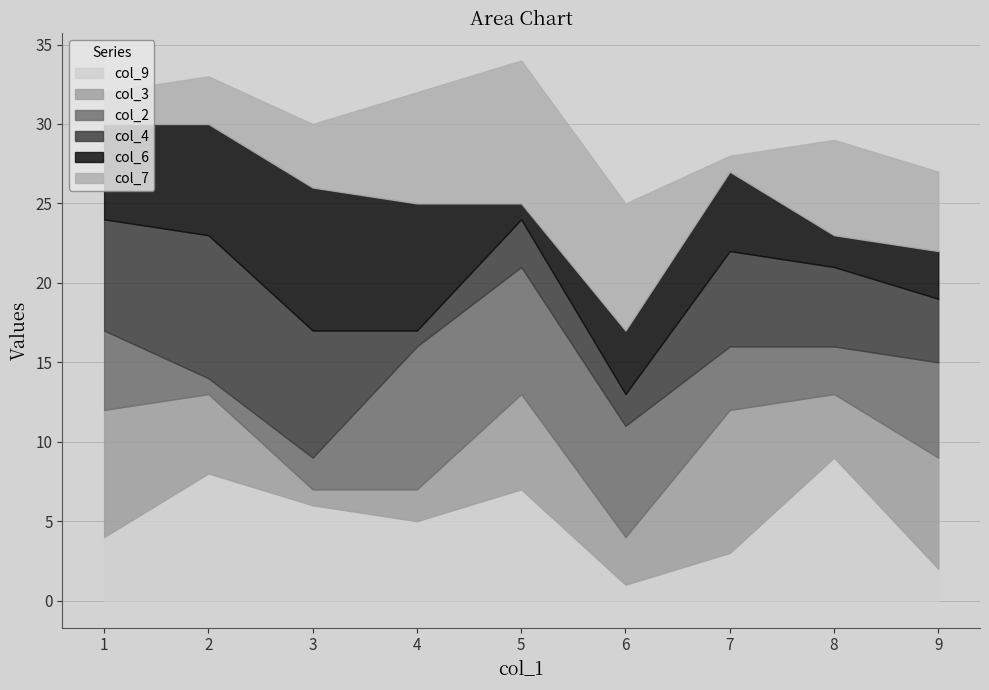

The value of col_9 at 2 is 8. True or false?

True